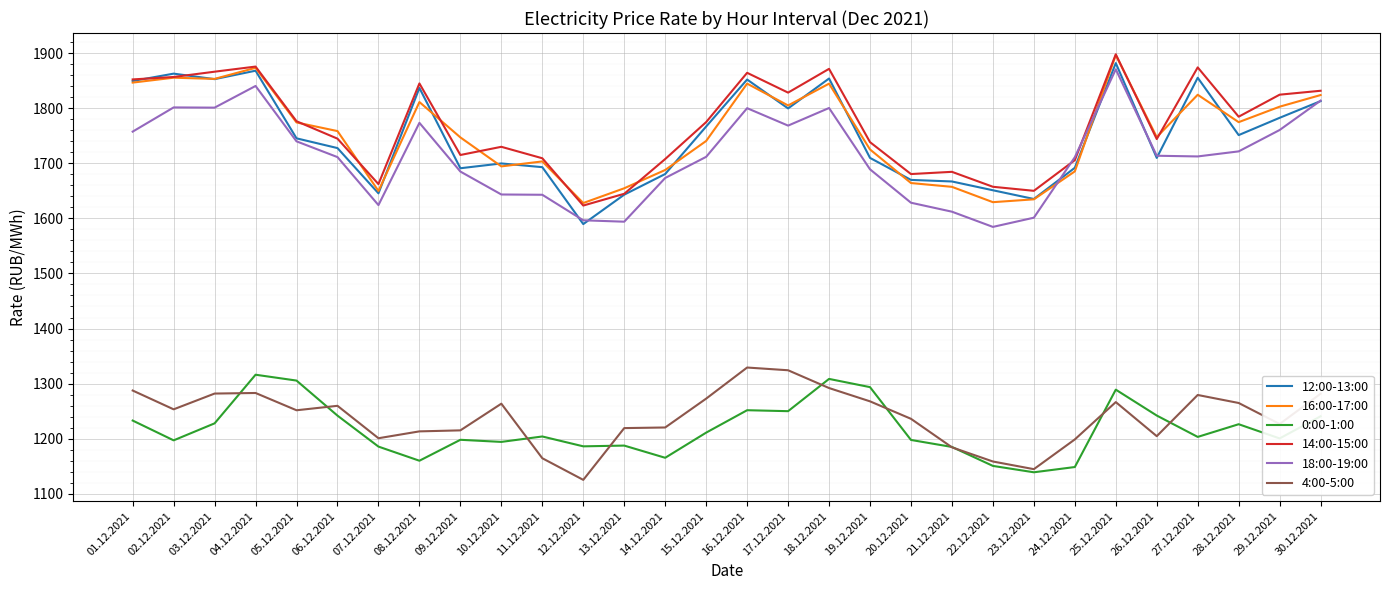

What is the minimum value for 12:00-13:00?

1589.7